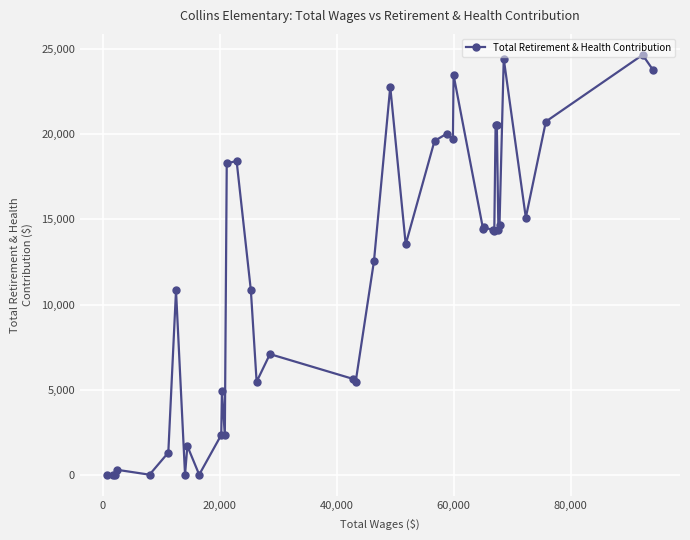

How many points are higher than both their immediate neighbors (excluding endpoints)?

13